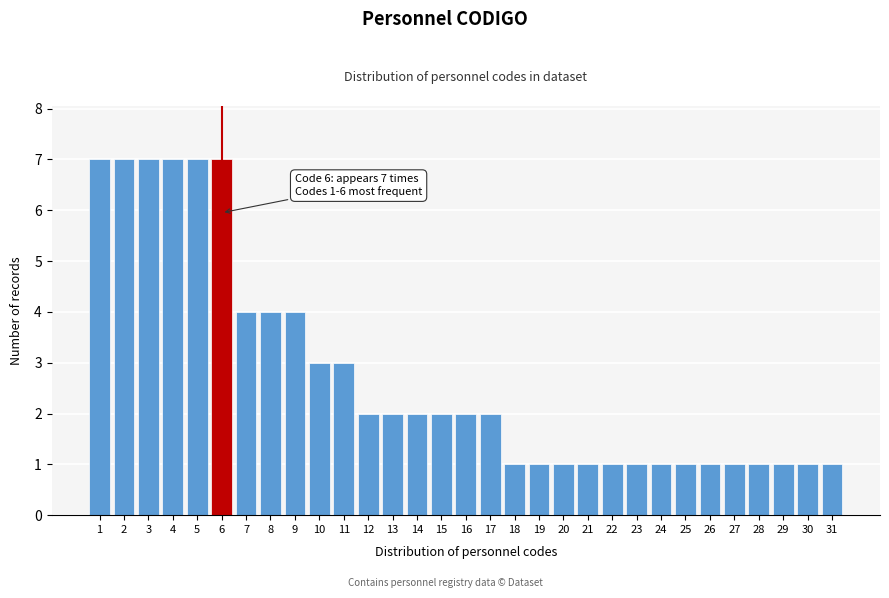

What is the value of the 11th bar from the left?

3